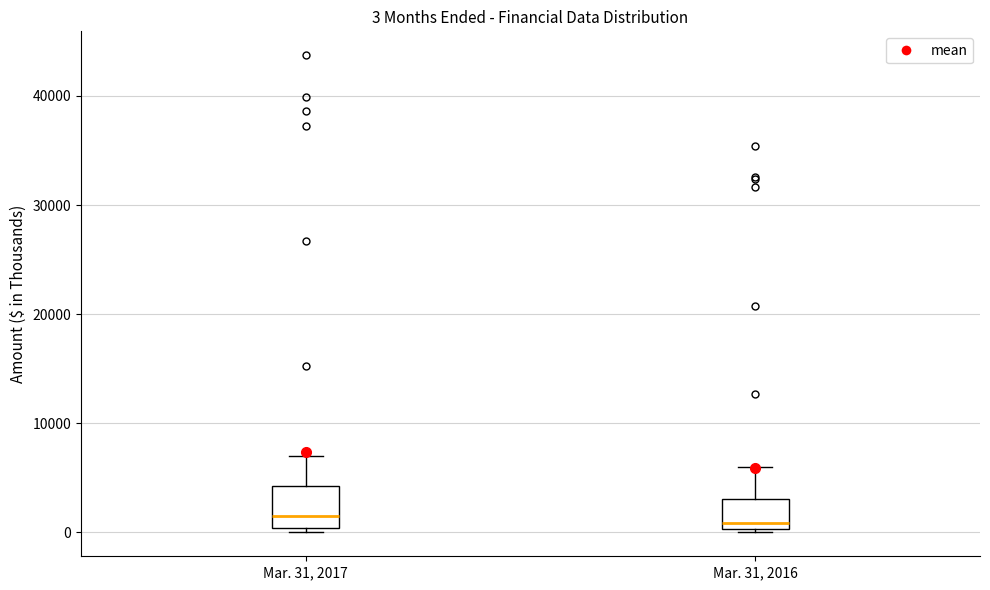

Comparing the boxes themselves (not the whiskers), which one is the tallest?

Mar. 31, 2017